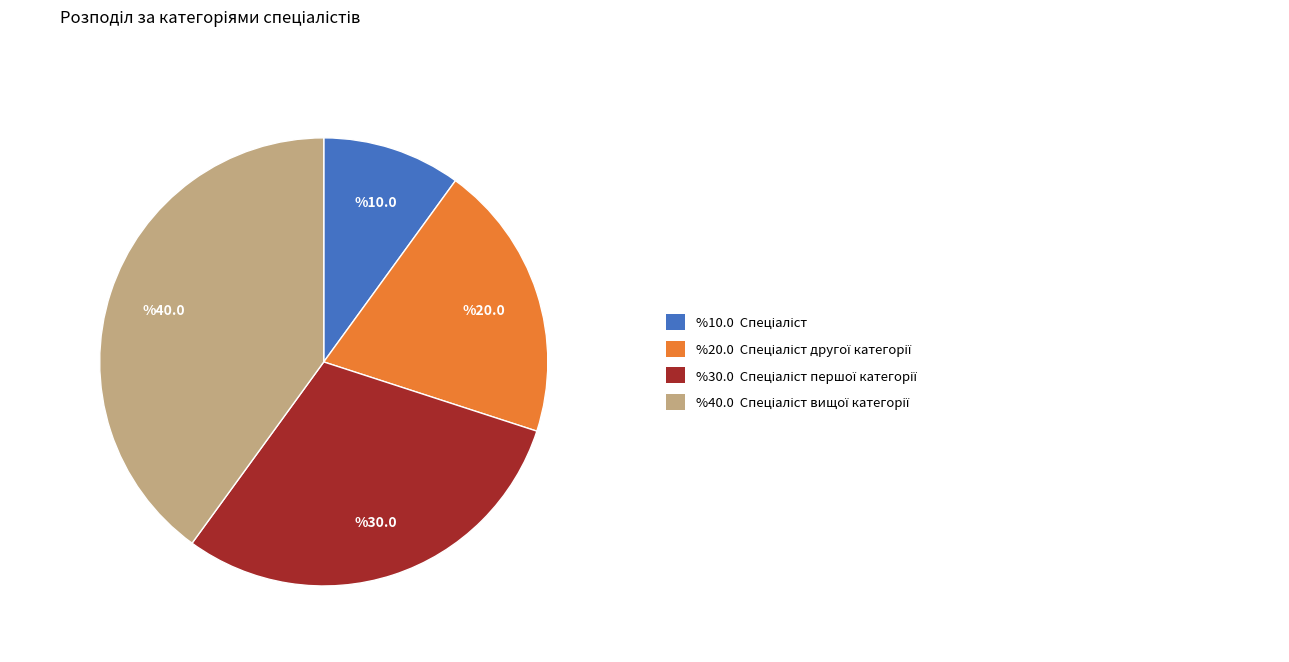

Is there a majority slice in this chart?

No